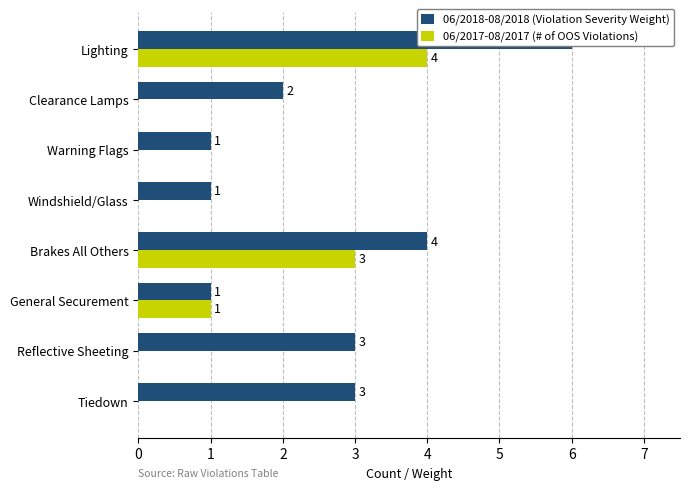

Between Lighting and General Securement, which is larger?

Lighting